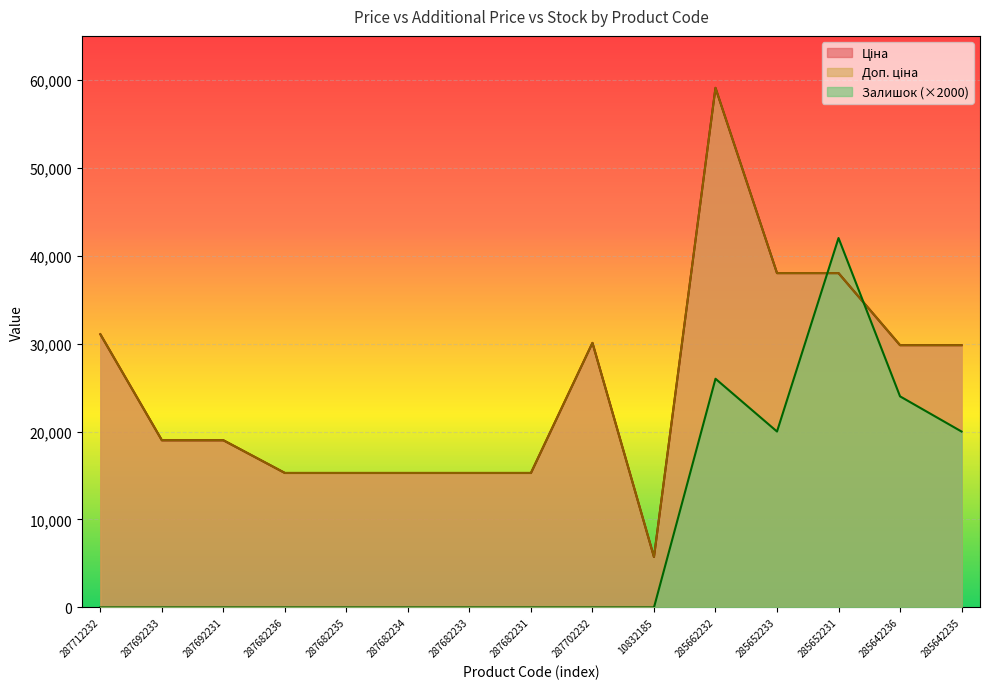

How many categories are shown in the chart?

15